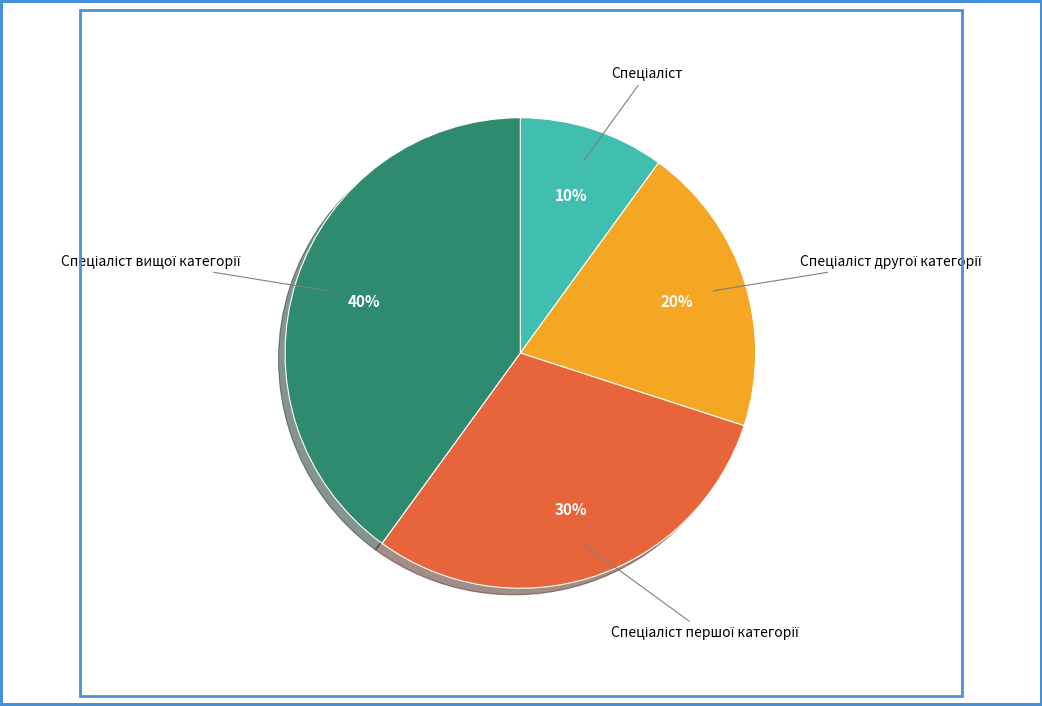

Is there a majority slice in this chart?

No